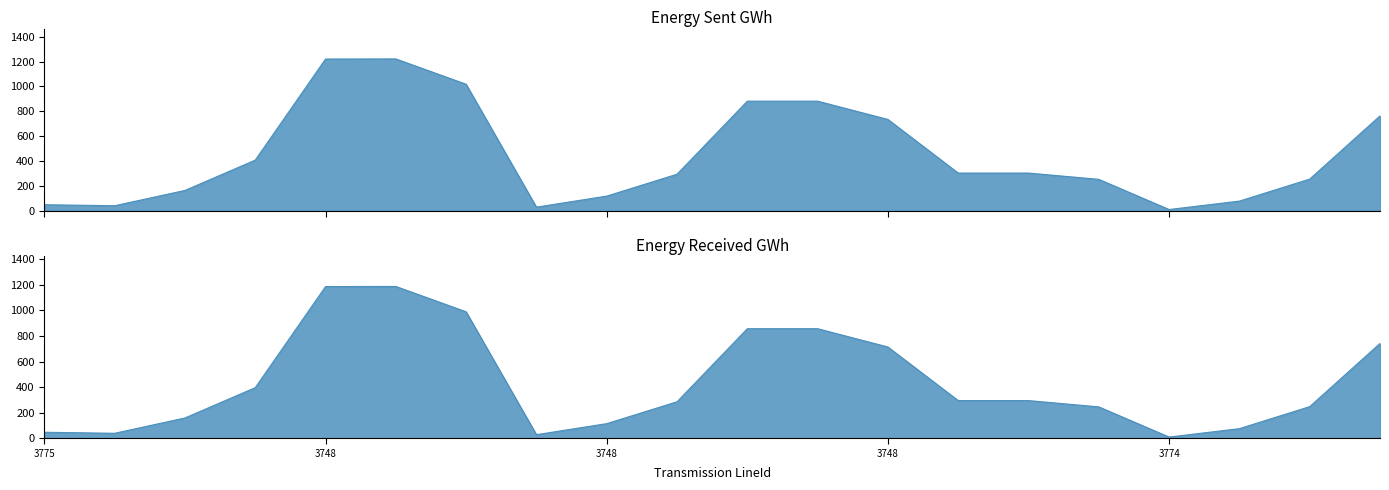

Which series has the largest range (max minus min)?

Energy Sent GWh